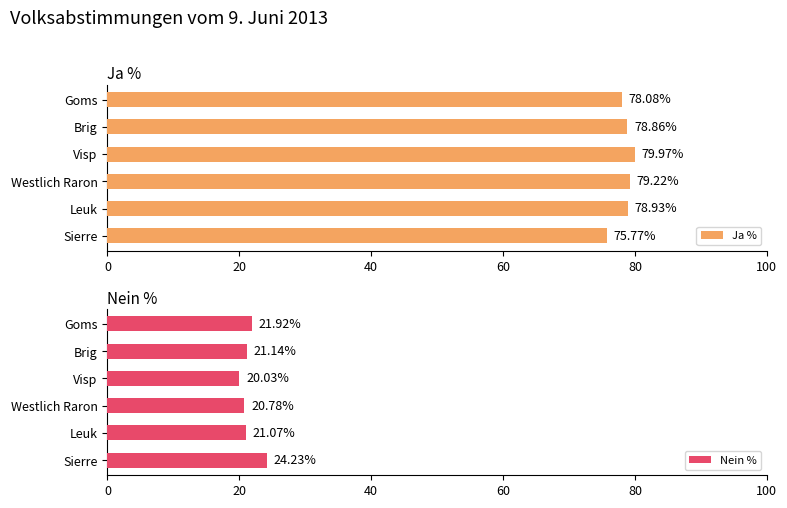

At which label is Ja % closest to 77?

Goms